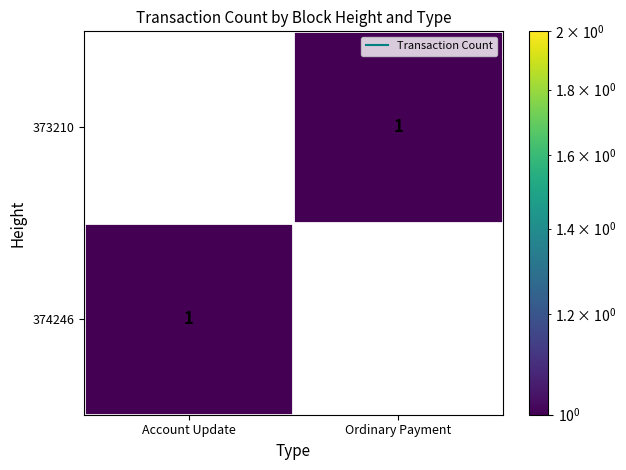

The value of 374246 at Account Update is 1. True or false?

True